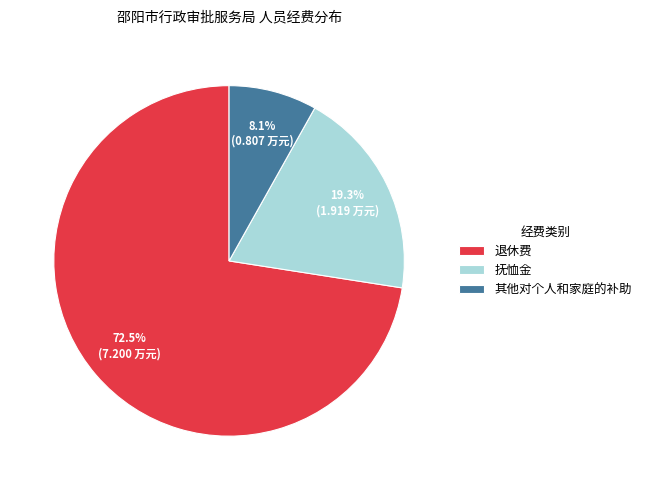

Does any single category account for the majority?

Yes